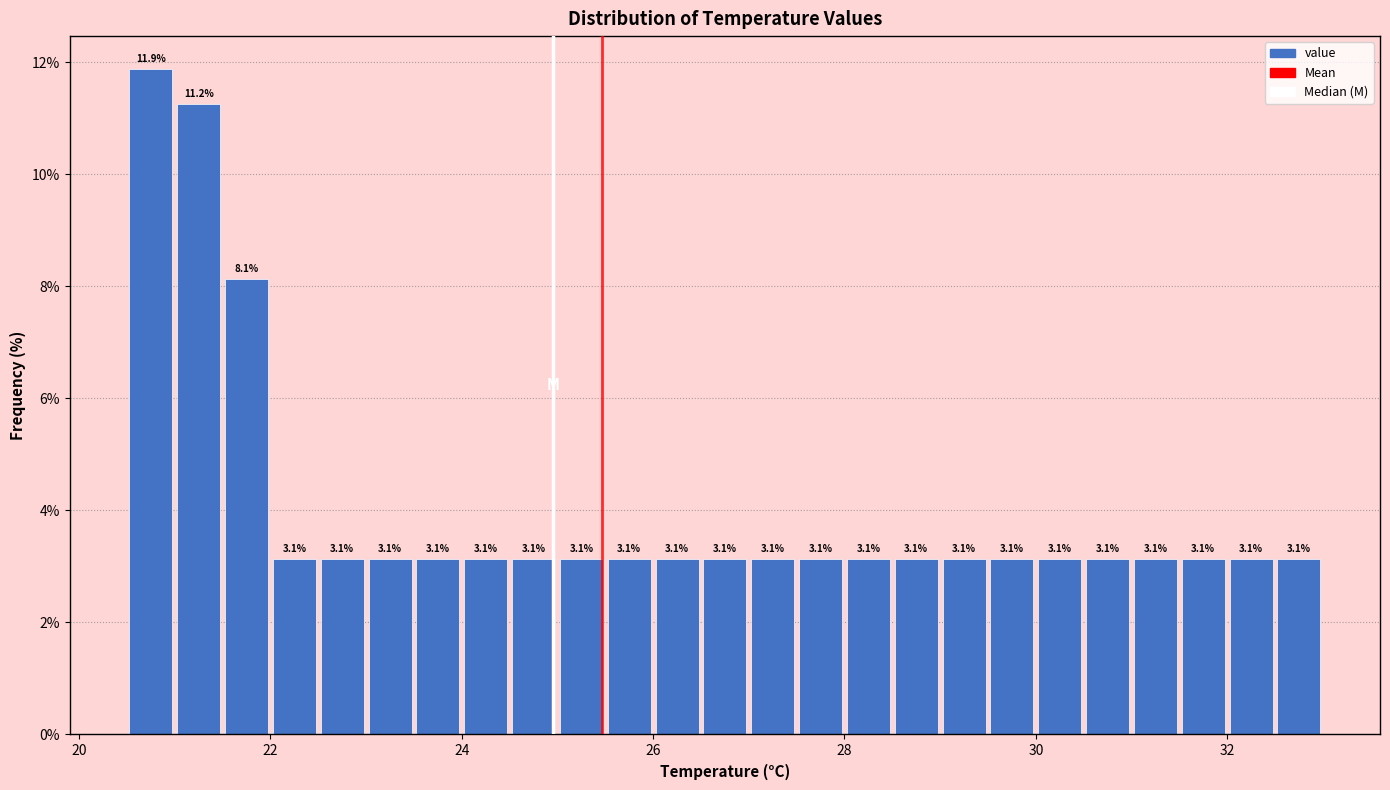

Read against the x-axis, roughly where is the centre of the tallest bar?

20.8